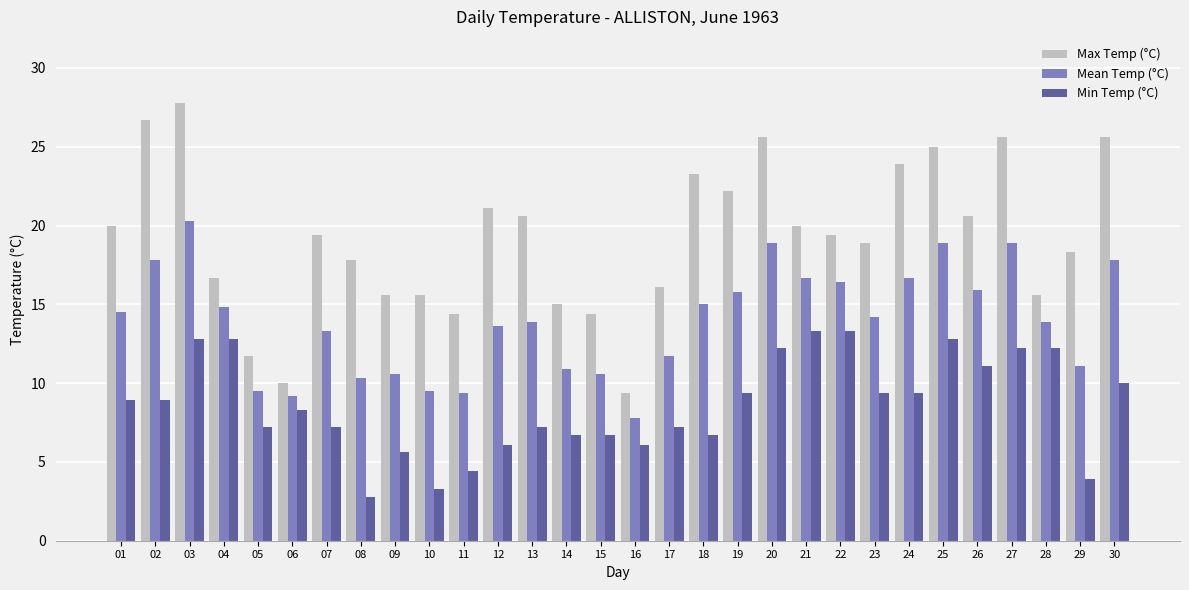

List the series in order of their peak value, lowest first.

Min Temp (°C), Mean Temp (°C), Max Temp (°C)